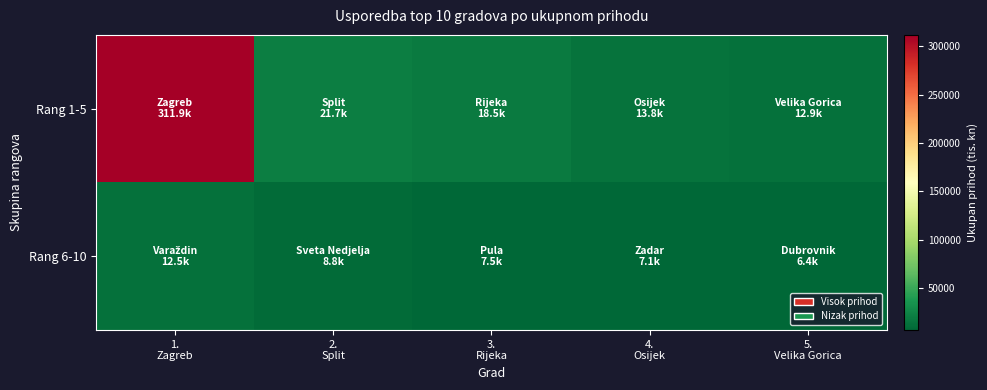

What is the greatest value displayed?

311878.3